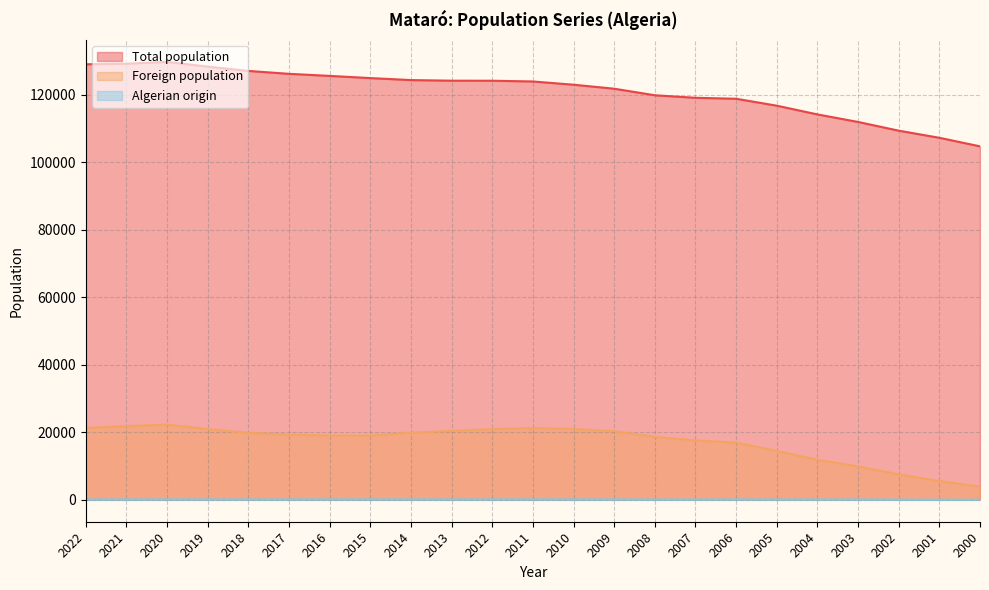

Reading left to right, transcribe all the data shown in this chart.

Total population: 2022=128956	2021=129120	2020=129661	2019=128265	2018=126988	2017=126127	2016=125517	2015=124867	2014=124280	2013=124099	2012=124084	2011=123868	2010=122905	2009=121722	2008=119780	2007=119035	2006=118748	2005=116698	2004=114114	2003=111879	2002=109298	2001=107191	2000=104659
Foreign population: 2022=21245	2021=21825	2020=22270	2019=20943	2018=19813	2017=19305	2016=19037	2015=19003	2014=19895	2013=20407	2012=20938	2011=21251	2010=20964	2009=20327	2008=18632	2007=17576	2006=16933	2005=14467	2004=11850	2003=9891	2002=7538	2001=5561	2000=3918
Algerian origin: 2022=96	2021=103	2020=107	2019=107	2018=96	2017=101	2016=119	2015=124	2014=114	2013=100	2012=106	2011=117	2010=109	2009=94	2008=82	2007=85	2006=96	2005=89	2004=89	2003=84	2002=64	2001=48	2000=36